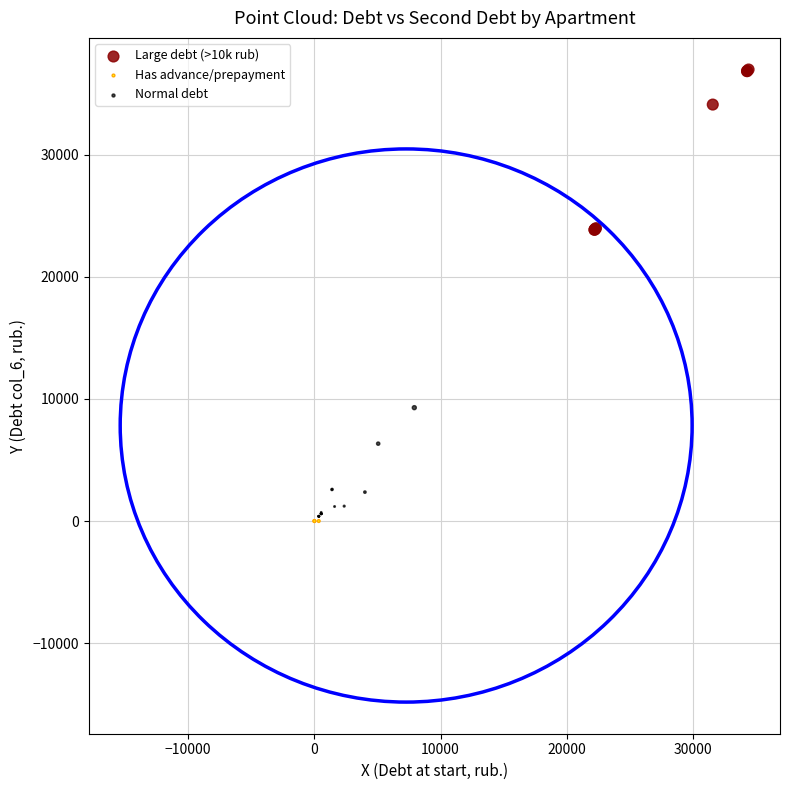

Which series reaches the maximum Y coordinate?

Large debt (>10k rub)